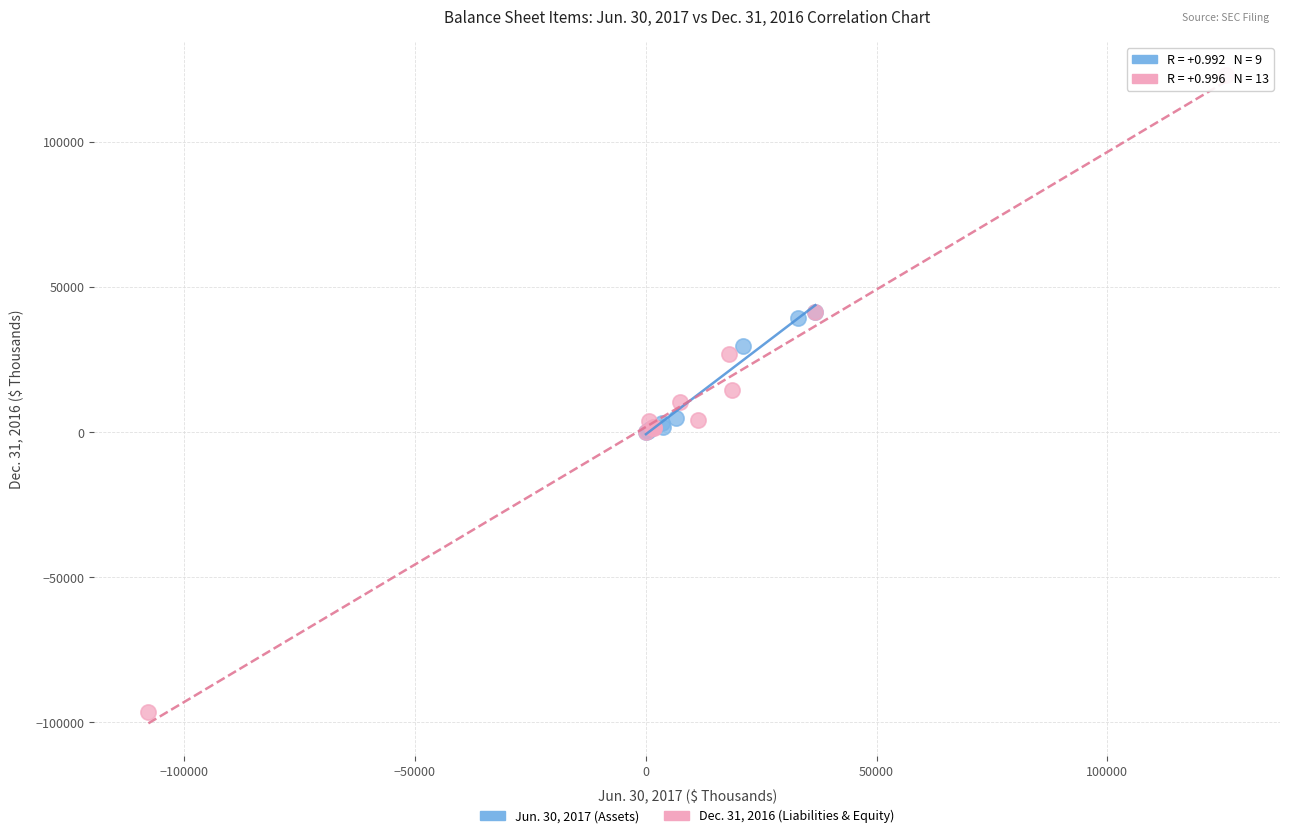

Which series contains the lowest Y value?

Dec. 31, 2016 (Liabilities & Equity)